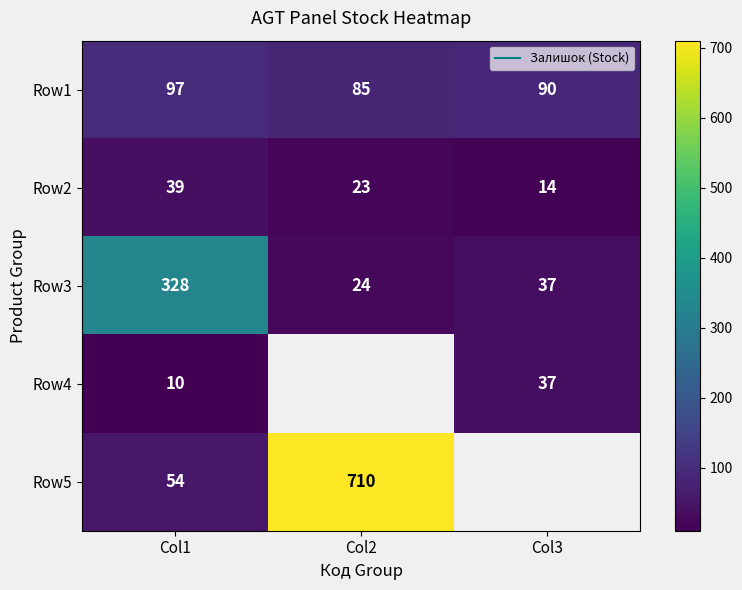

What is the highest value of the Row3 series?

328.0